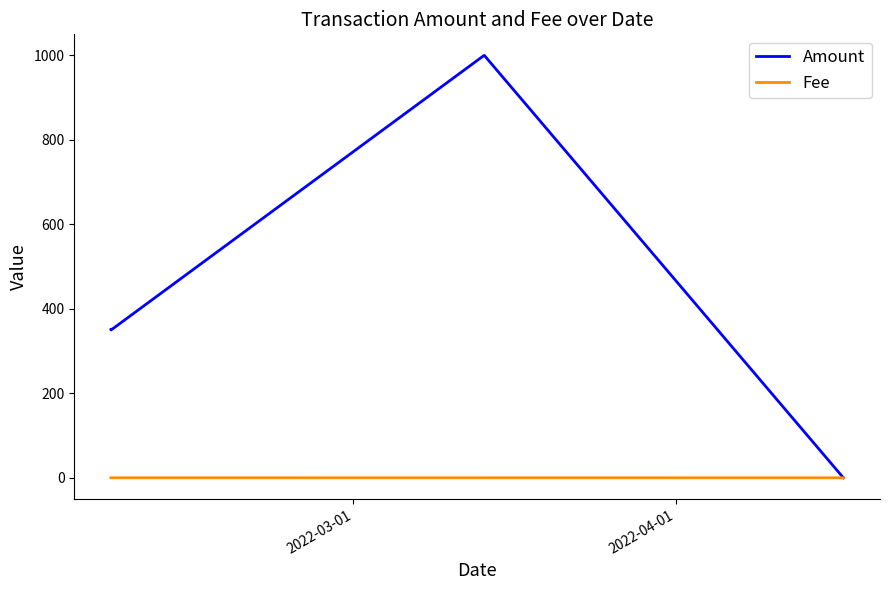

Count the number of data series in this chart.

2